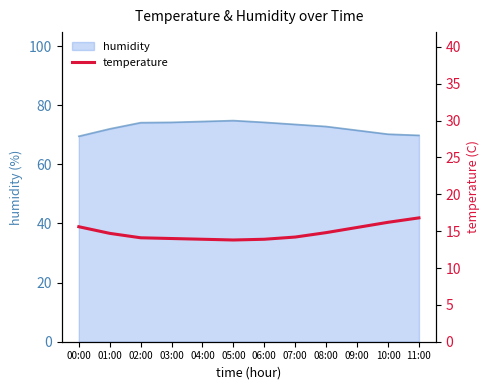

Does the chart have visible grid lines?

No